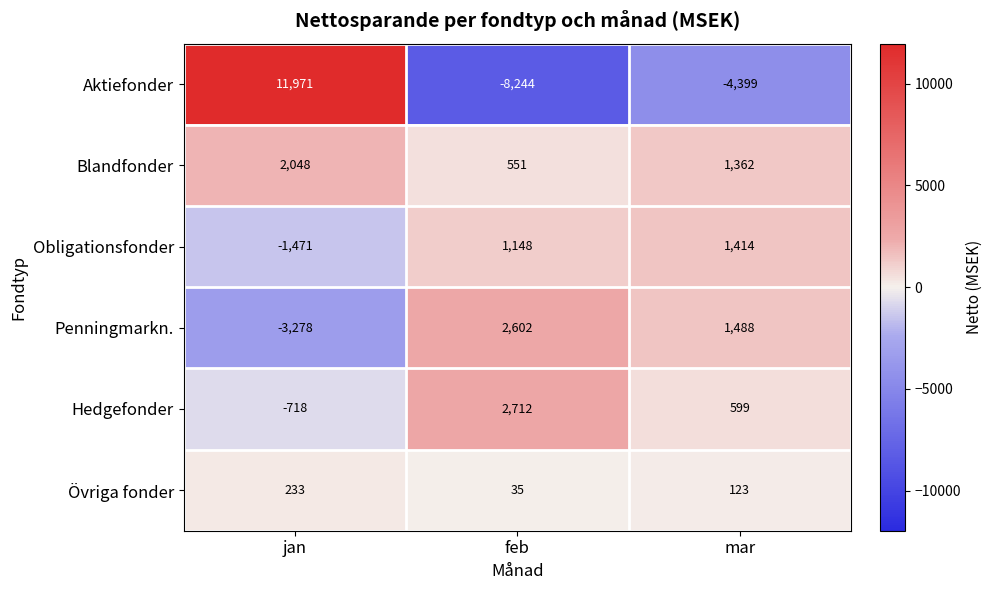

Which label corresponds to the smallest value in the chart?

feb